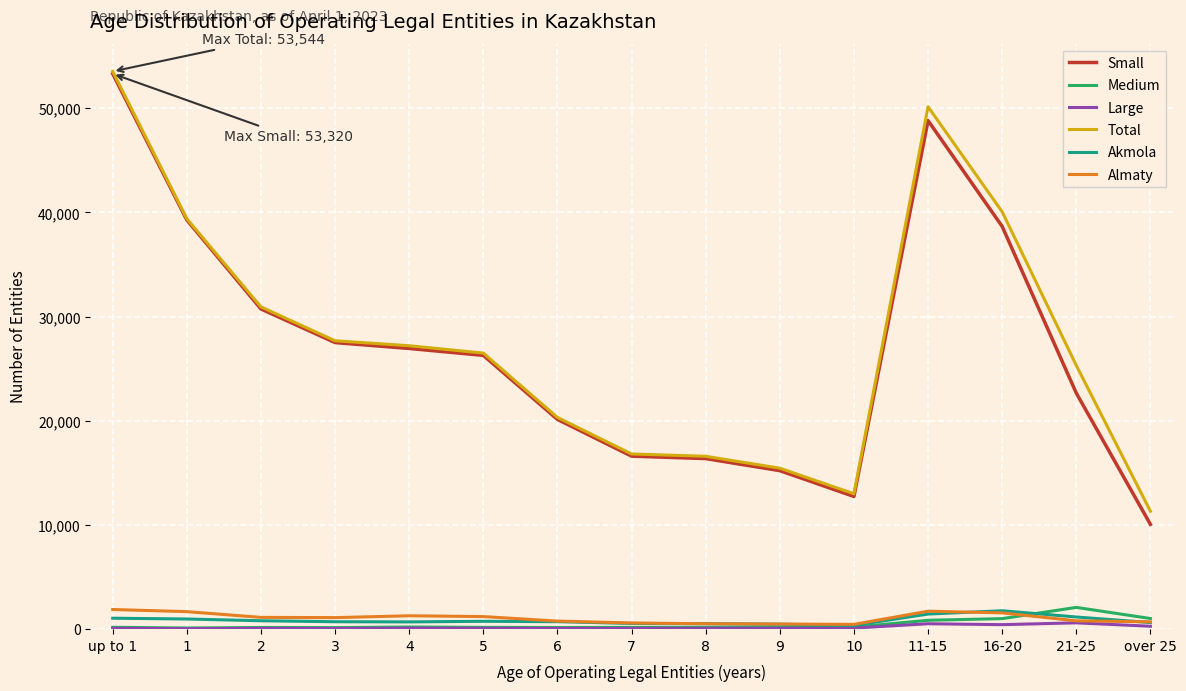

True or false: Large and Total cross at least once.

False